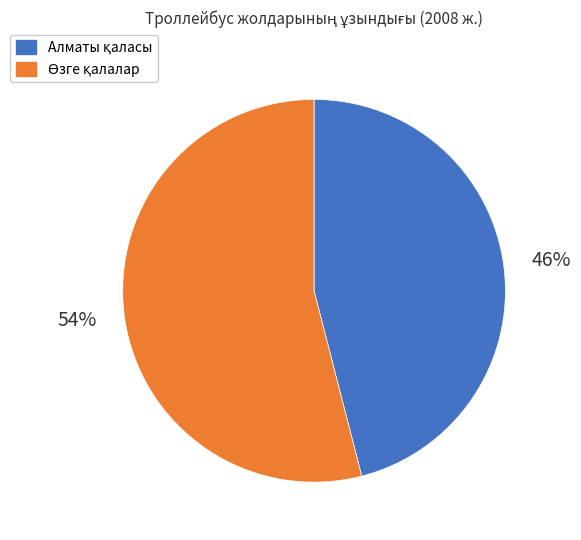

To the nearest percent, what is the average slice percentage?

50%